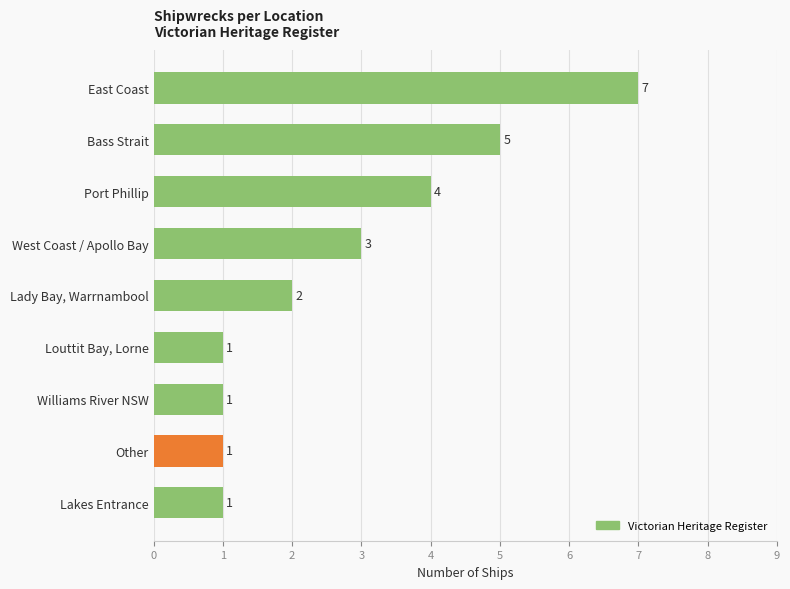

What is the difference between the maximum and second lowest values?

6